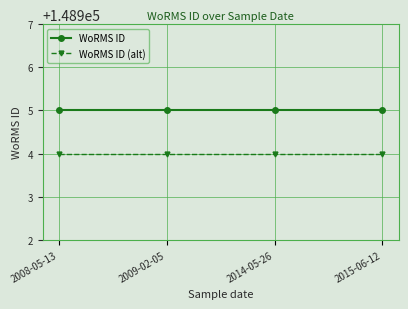

True or false: WoRMS ID and WoRMS ID (alt) cross at least once.

False